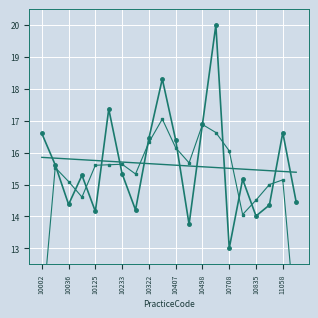

What is the difference between the maximum and minimum values in the Trend series?

0.5